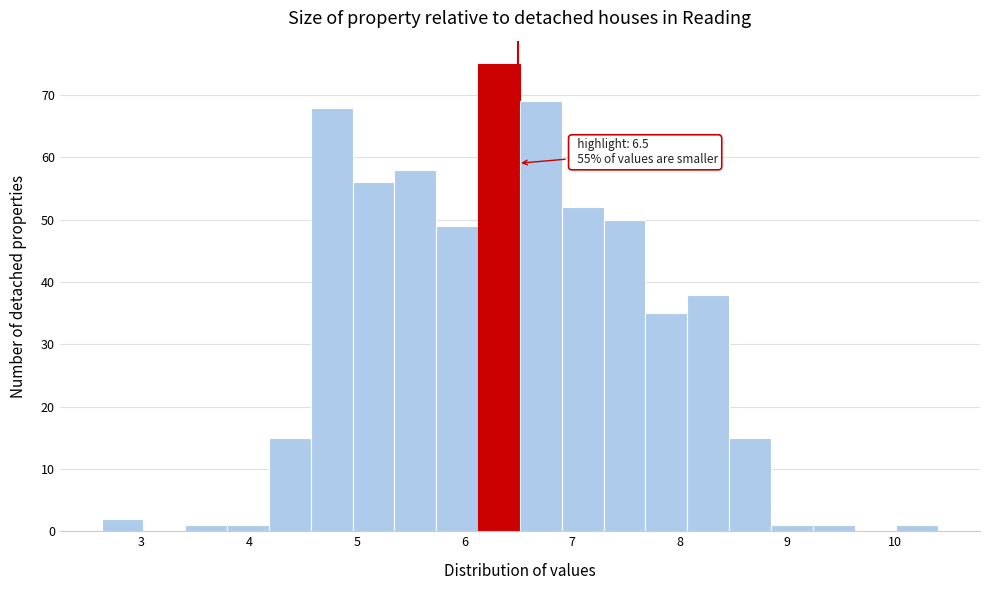

Around what value on the x-axis is the tallest bar? Give the approximate position of its centre, as read against the axis.

6.3